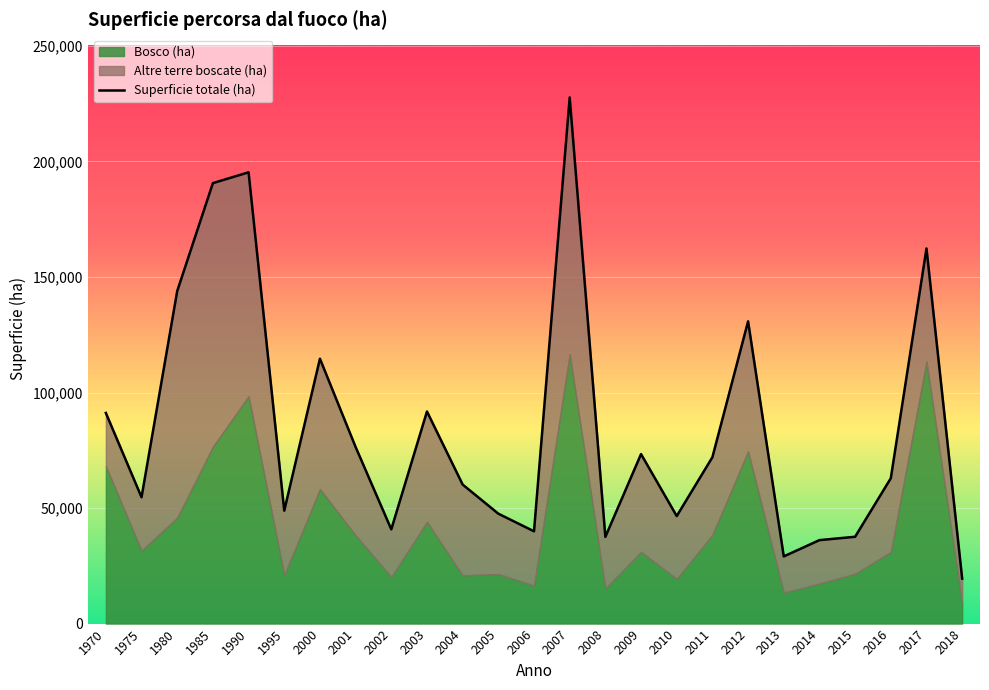

At which category does the data reach its first local peak?

1990